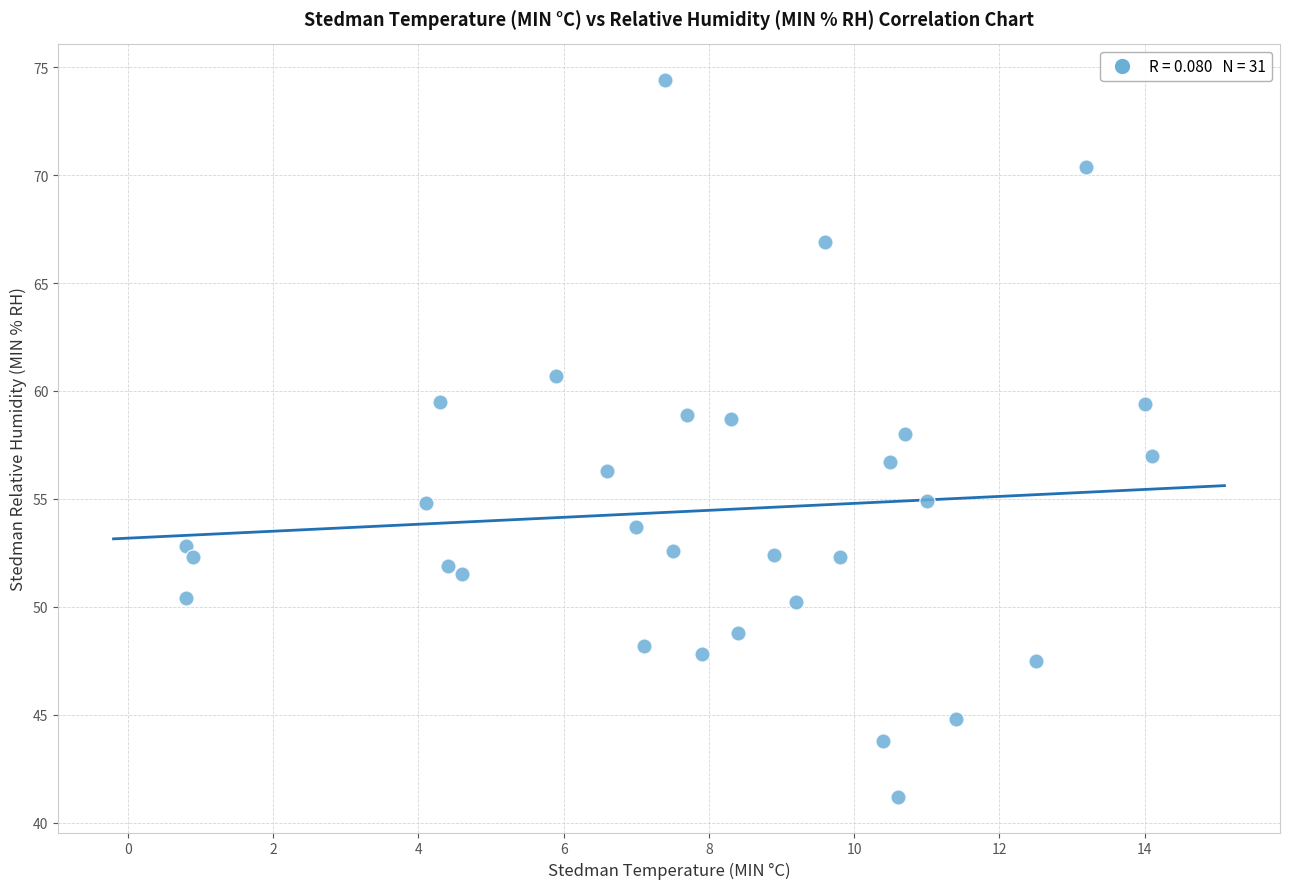

What is the range of Y values (max minus min)?

33.2